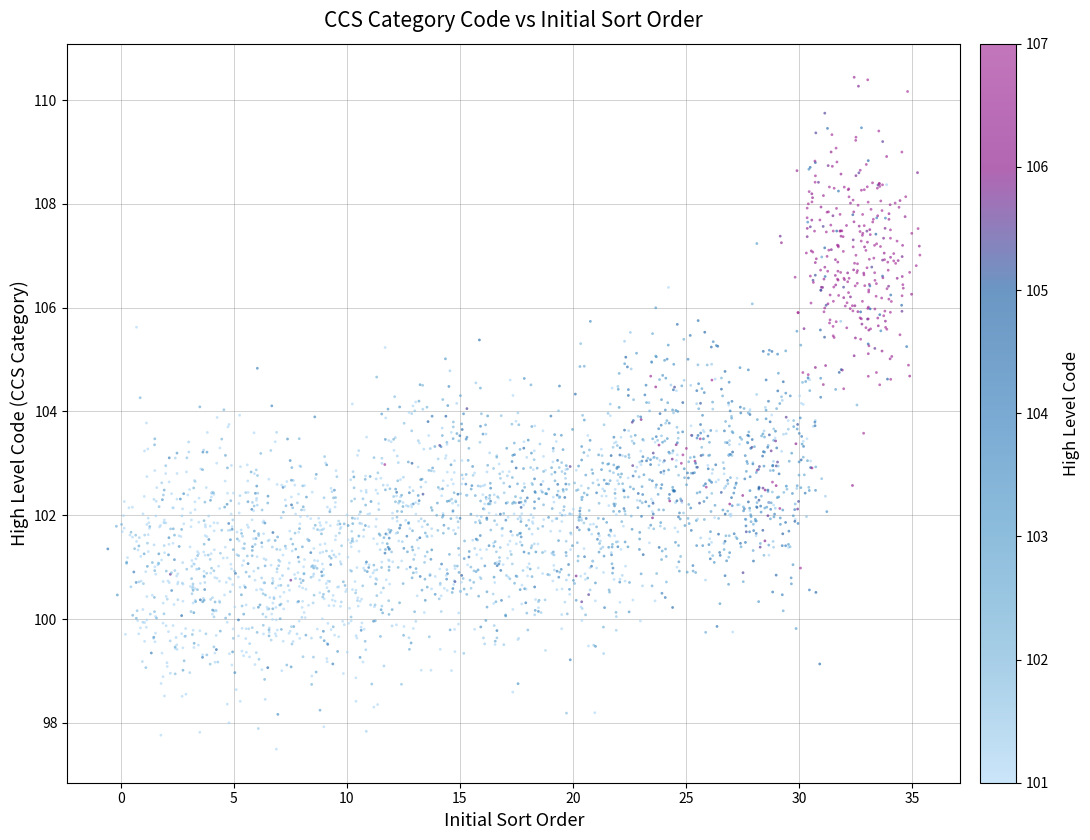

What is the range of X values (max minus min)?

35.9